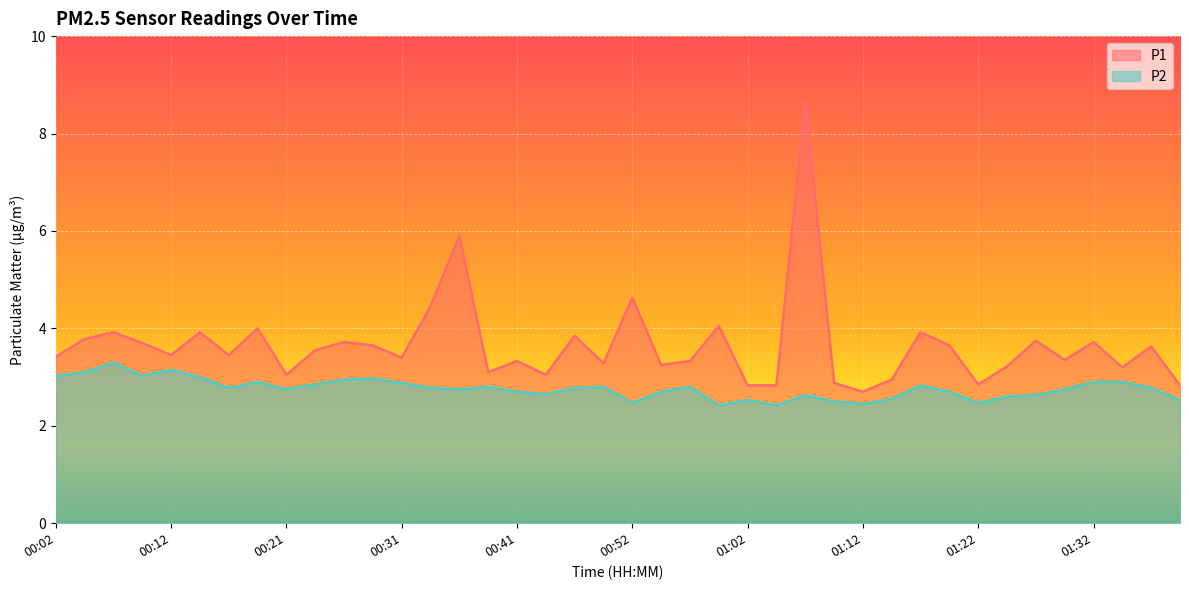

What is the difference between the second highest and second lowest values in the P1 series?

3.1